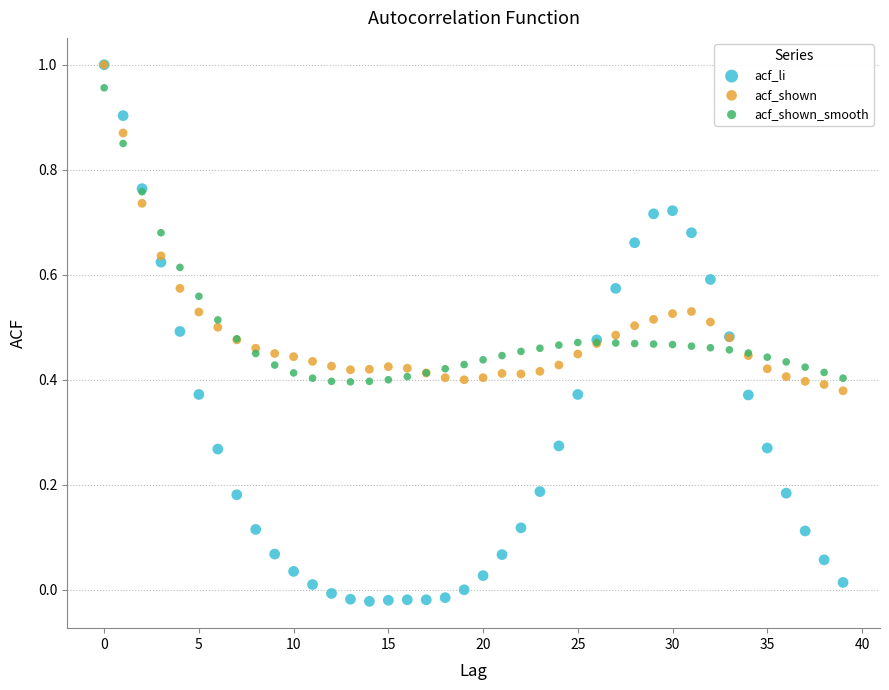

Which series has the largest Y range (max minus min)?

acf_li